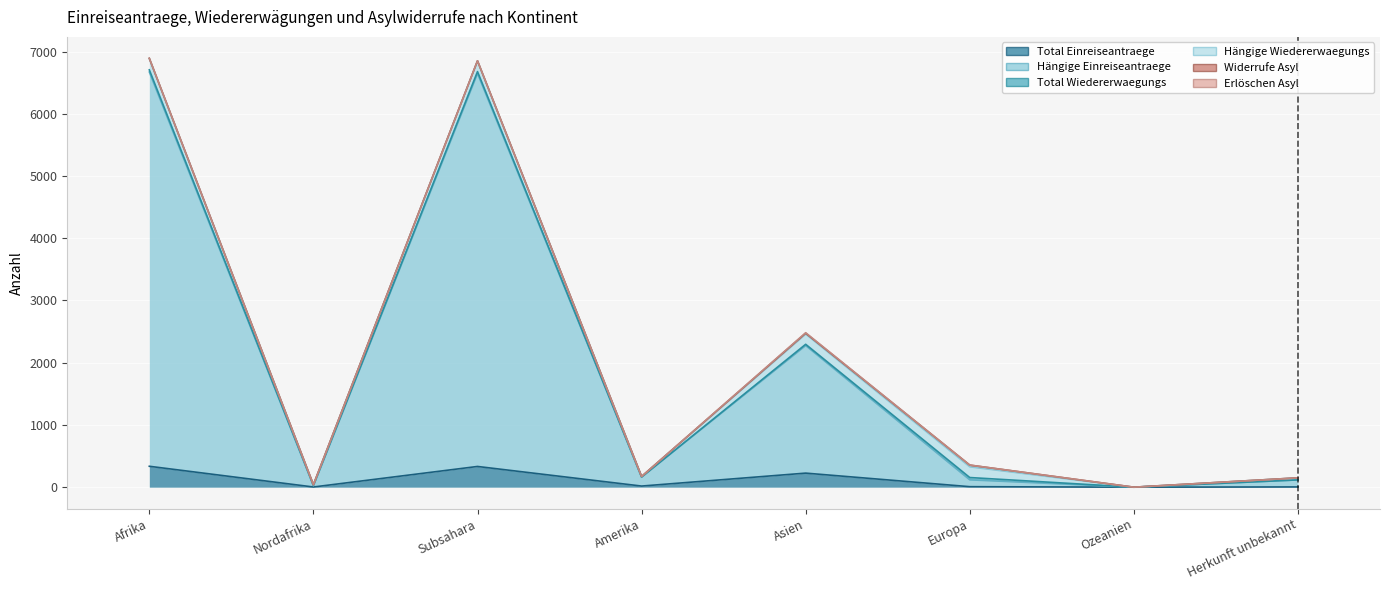

How many positive values does the Hängige Wiedererwaegungs series have?

7